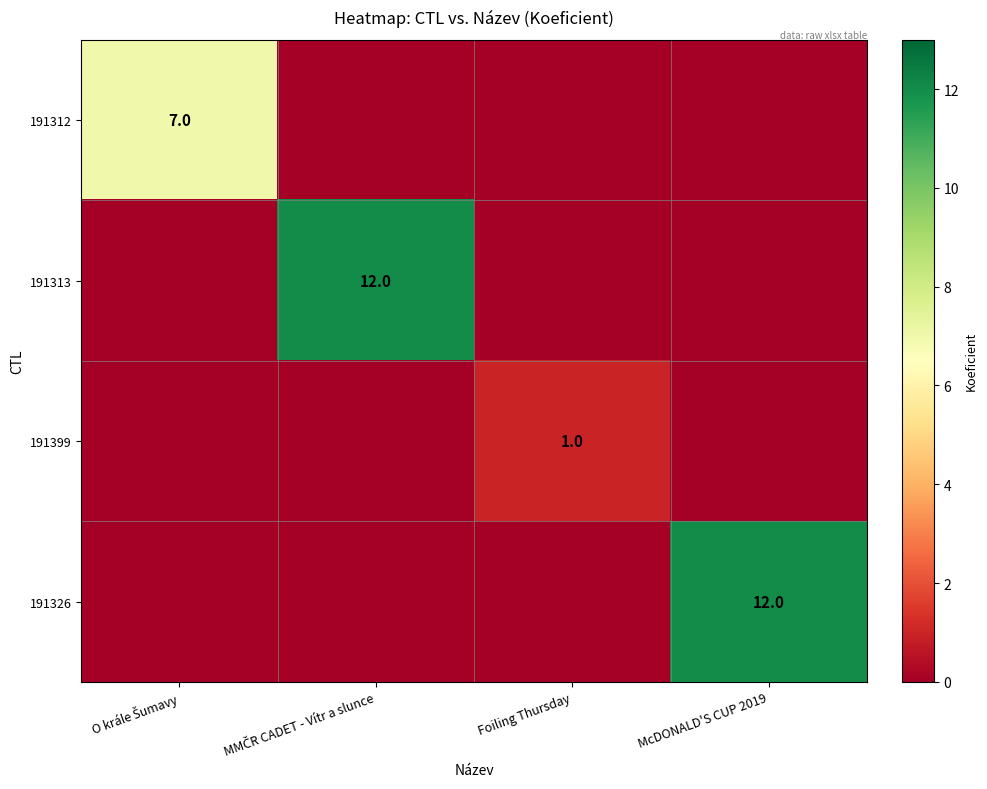

The value of 191399 at Foiling Thursday is 1. True or false?

True